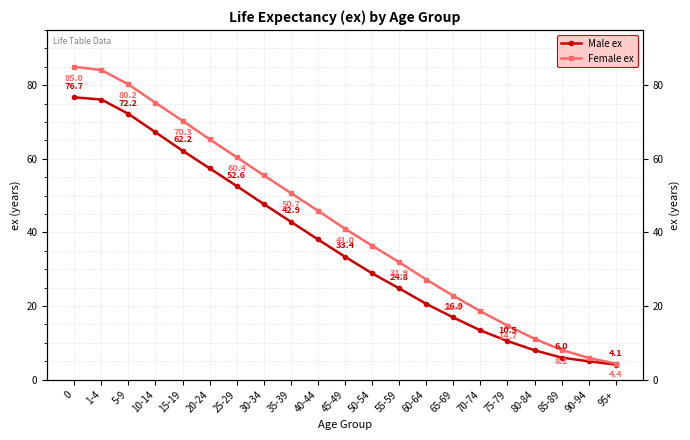

How many data points in Female ex are less than 41?

10